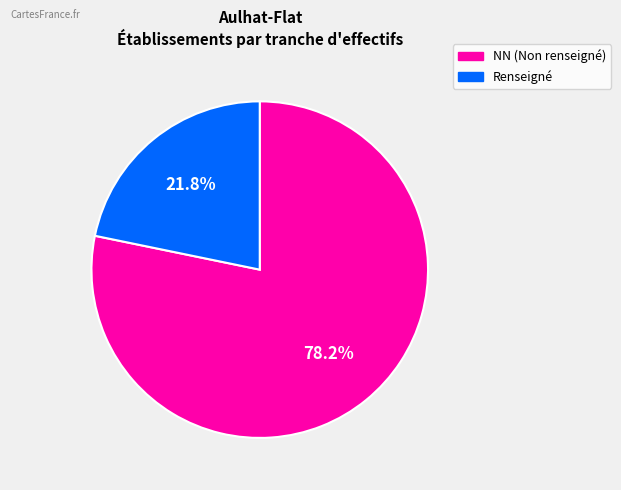

How many slices are in this pie chart?

2